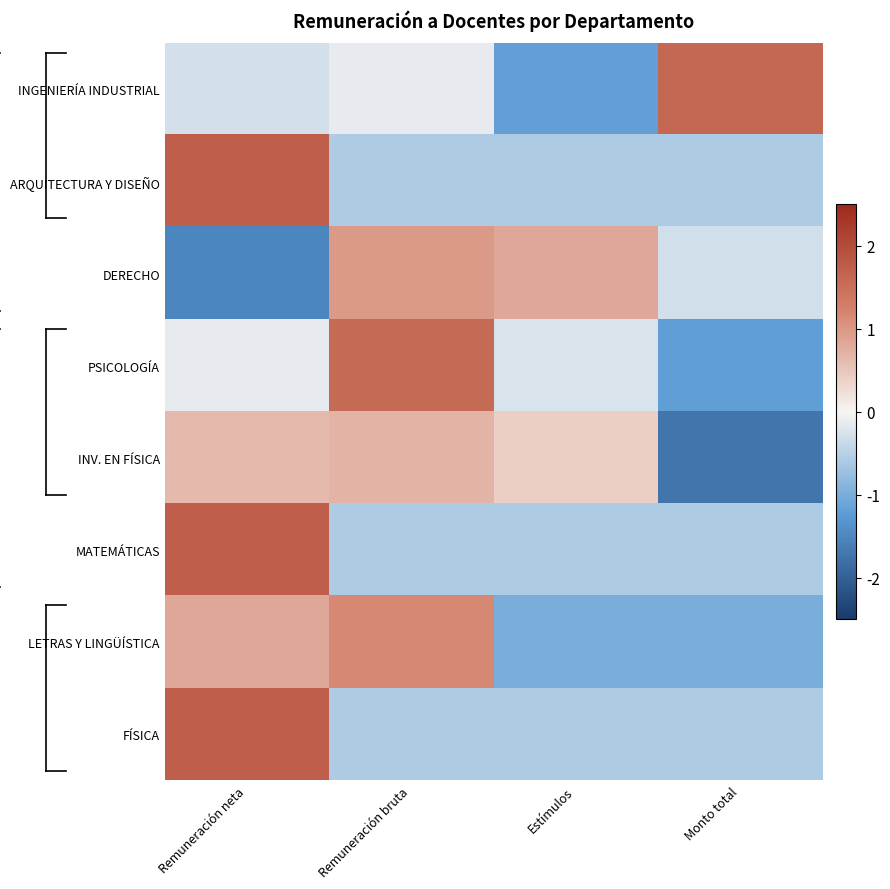

Reading right to left, extract all data points from this chart.

INGENIERÍA INDUSTRIAL: Monto total=1.6	Estímulos=-1.2	Remuneración bruta=-0.1	Remuneración neta=-0.3
ARQUITECTURA Y DISEÑO: Monto total=-0.6	Estímulos=-0.6	Remuneración bruta=-0.6	Remuneración neta=1.7
DERECHO: Monto total=-0.3	Estímulos=0.8	Remuneración bruta=1.0	Remuneración neta=-1.5
PSICOLOGÍA: Monto total=-1.2	Estímulos=-0.2	Remuneración bruta=1.6	Remuneración neta=-0.1
INV. EN FÍSICA: Monto total=-1.7	Estímulos=0.4	Remuneración bruta=0.7	Remuneración neta=0.6
MATEMÁTICAS: Monto total=-0.6	Estímulos=-0.6	Remuneración bruta=-0.6	Remuneración neta=1.7
LETRAS Y LINGÜÍSTICA: Monto total=-1.0	Estímulos=-1.0	Remuneración bruta=1.2	Remuneración neta=0.8
FÍSICA: Monto total=-0.6	Estímulos=-0.6	Remuneración bruta=-0.6	Remuneración neta=1.7